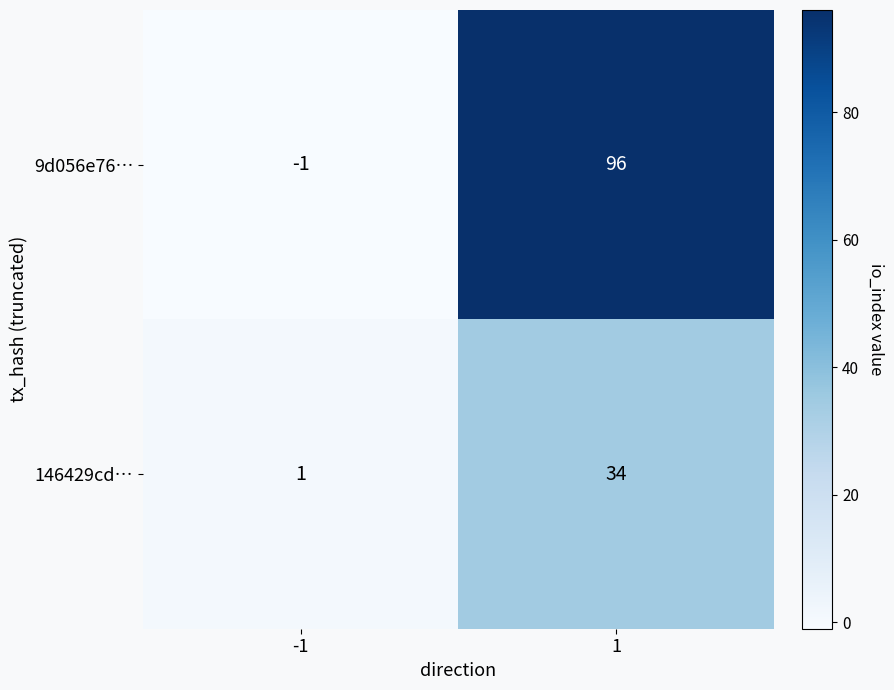

The value of 9d056e76… at 1 is 137. True or false?

False